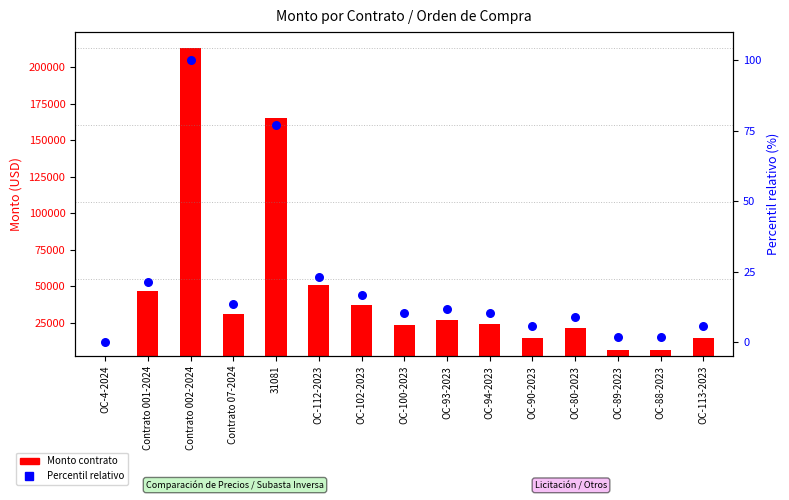

What are all the series names shown in the legend?

Monto contrato, Percentil relativo